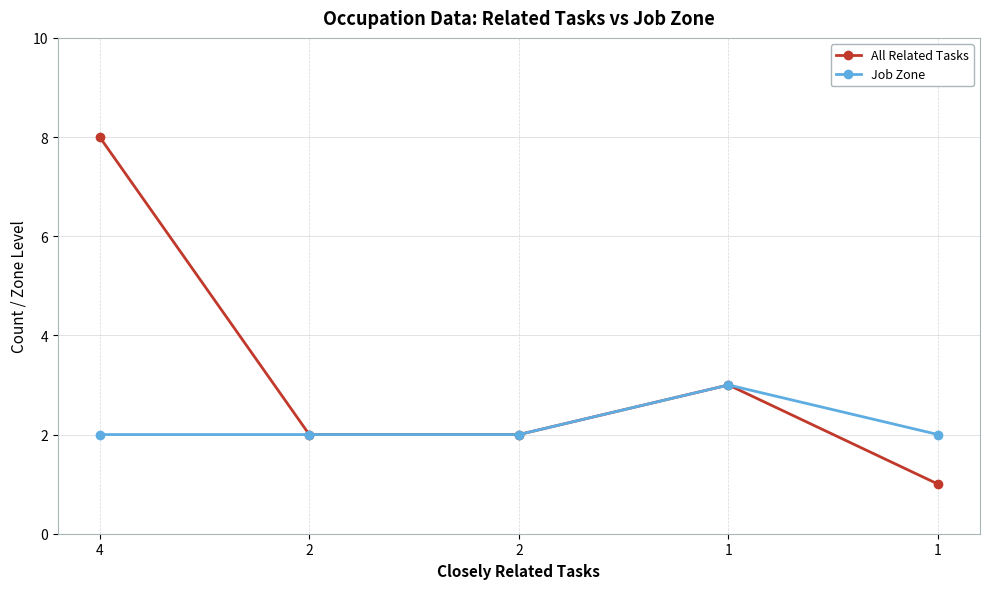

Is this an area chart (filled region under the line)?

No